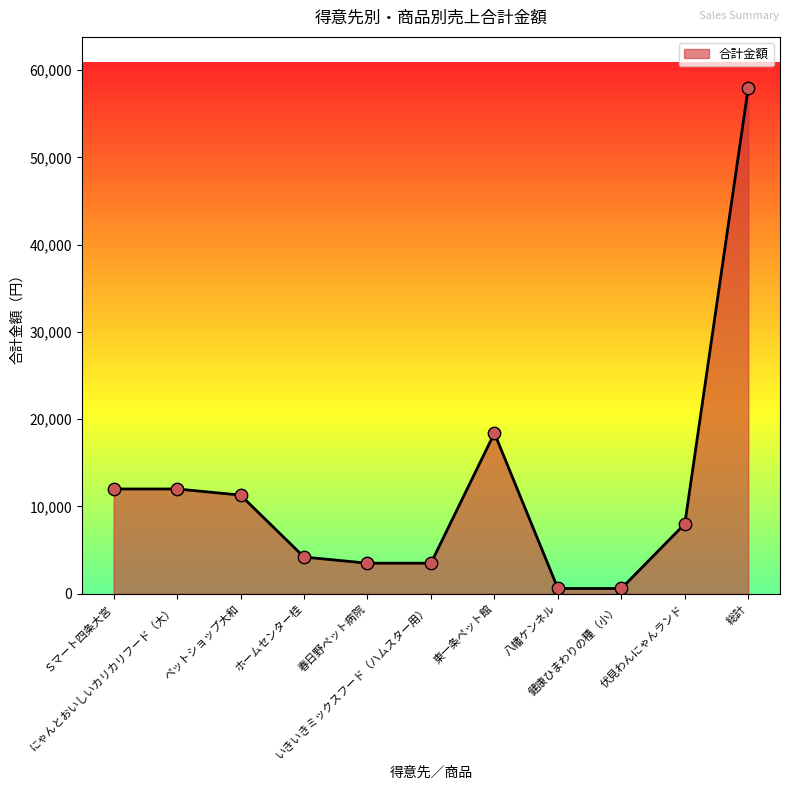

Which has a higher value, 伏見わんにゃんランド or ペットショップ大和?

ペットショップ大和